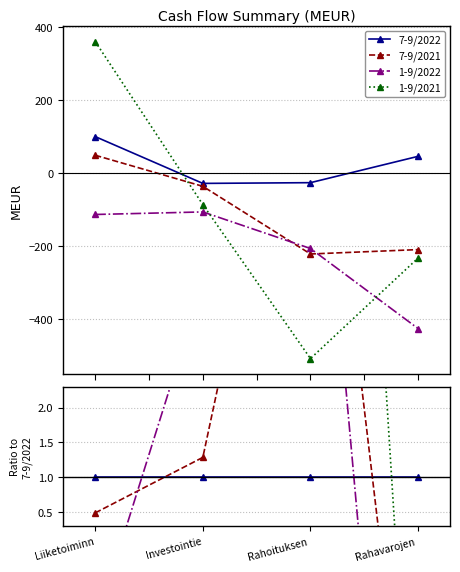

Reading right to left, what are all the values shown in this chart?

7-9/2022: 1.0	1.0	1.0	1.0
7-9/2021: -4.5	8.5	1.3	0.5
1-9/2022: -9.2	7.9	3.8	-1.1
1-9/2021: -5.0	19.5	3.1	3.6